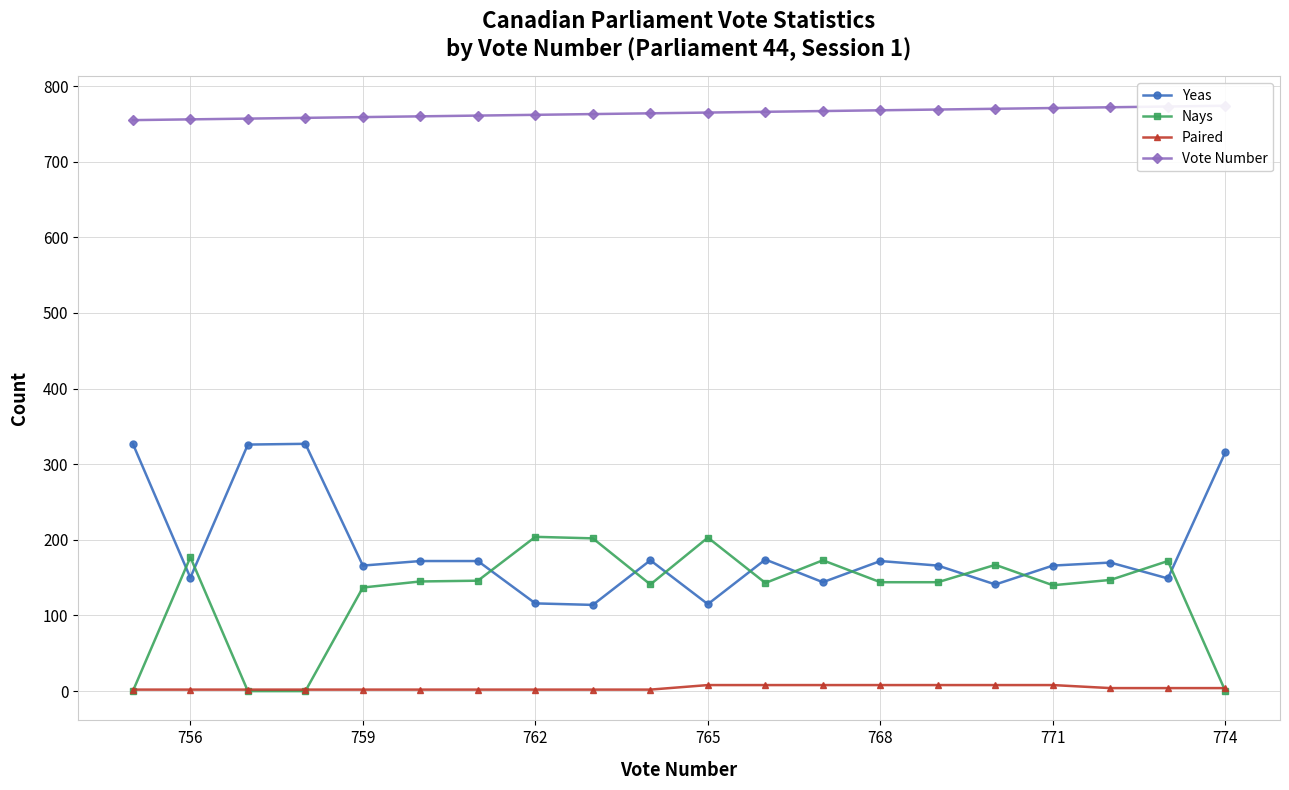

List the series in order of their peak value, highest first.

Vote Number, Yeas, Nays, Paired